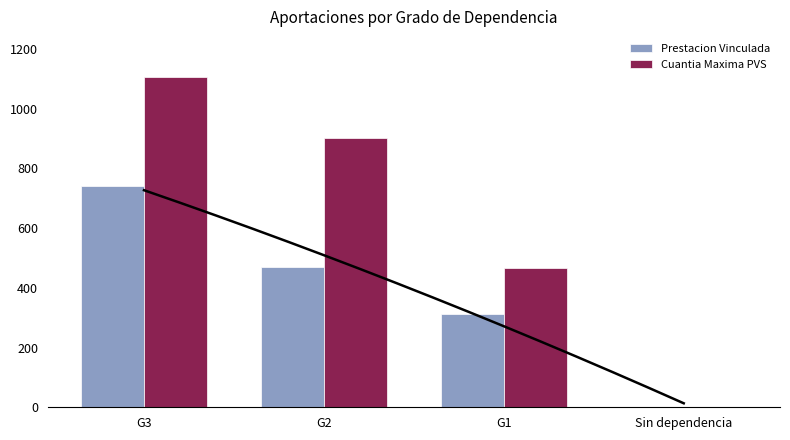

What is the difference between the highest and lowest values at G2?

433.6